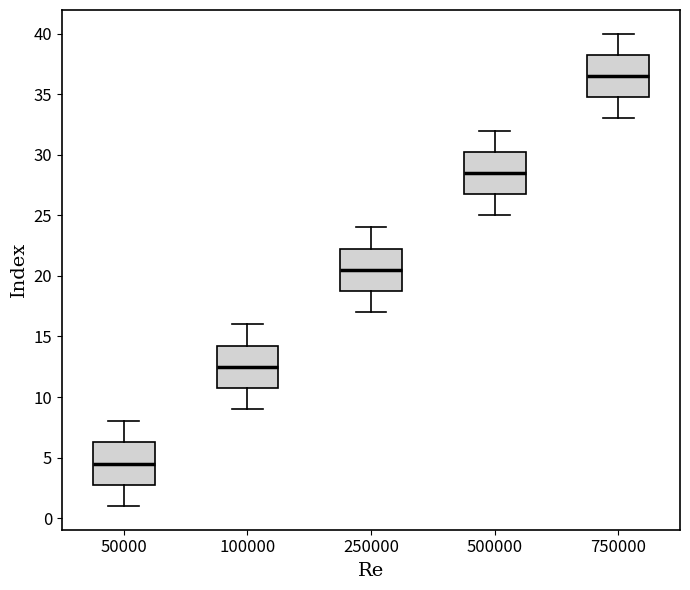

Reading left to right, read every box against the y-axis: the position of its median line, the range the box covers, and the ends of its whiskers. The values are not printed on the chart, so give them approximately, as read against the axis.

50000: median 4.5, box 3.0 to 6.5, whiskers 1.0 to 8.0
100000: median 12.5, box 11.0 to 14.5, whiskers 9.0 to 16.0
250000: median 20.5, box 19.0 to 22.5, whiskers 17.0 to 24.0
500000: median 28.5, box 27.0 to 30.5, whiskers 25.0 to 32.0
750000: median 36.5, box 35.0 to 38.5, whiskers 33.0 to 40.0